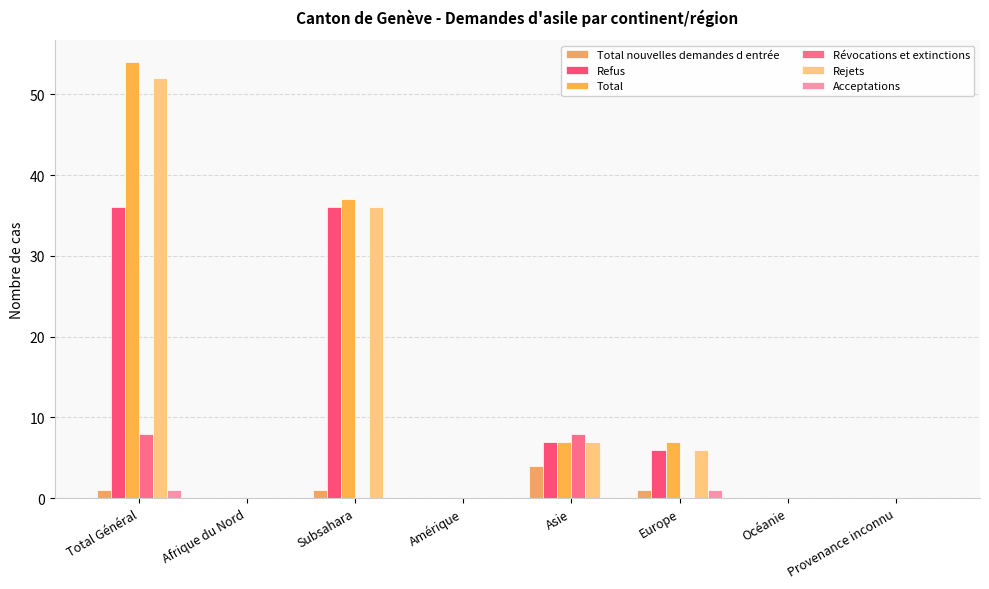

At Océanie, list the series in order from largest to smallest.

Total nouvelles demandes d entrée, Refus, Total, Révocations et extinctions, Rejets, Acceptations